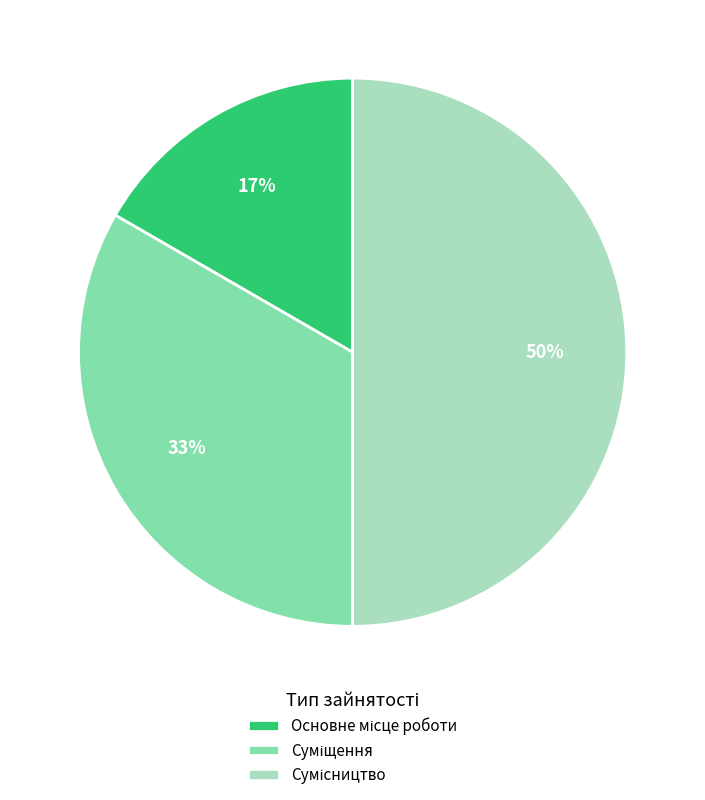

To the nearest percent, what is the difference between the largest and smallest slice percentages?

33%